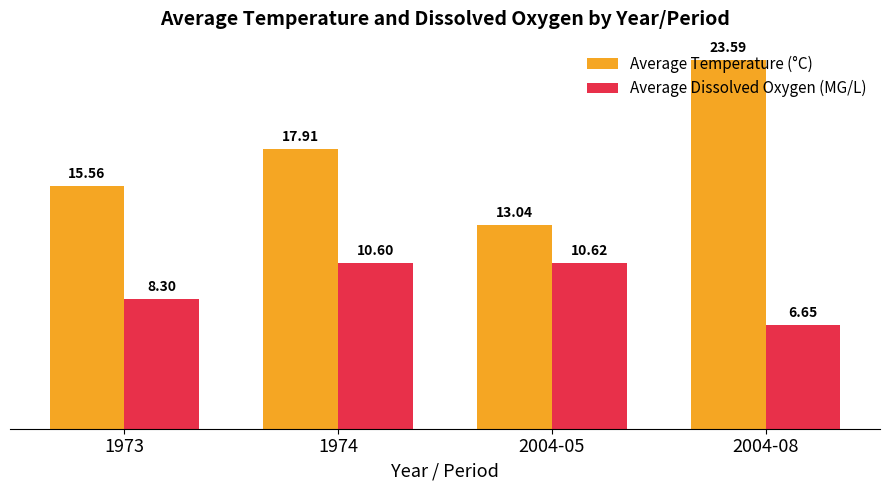

Rank the categories by Average Dissolved Oxygen (MG/L) value from lowest to highest.

2004-08, 1973, 1974, 2004-05